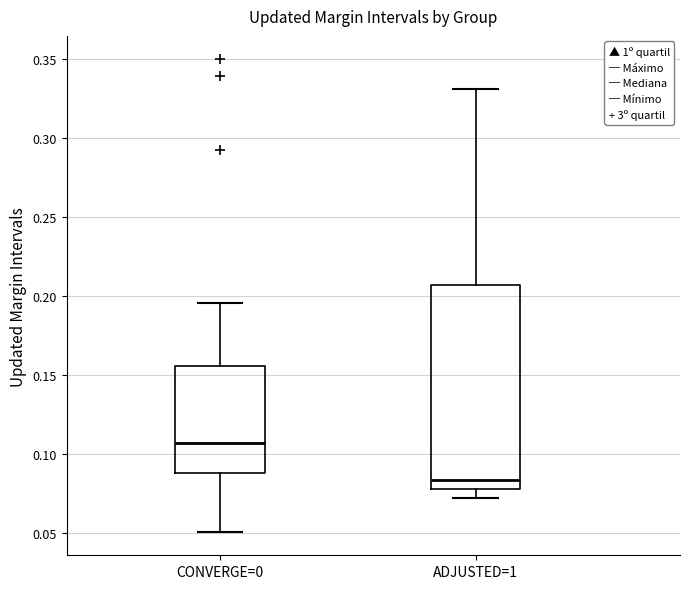

Where is the lower edge of the box for ADJUSTED=1 on the y-axis? The values are not printed on the chart, so give them approximately, as read against the axis.

0.080